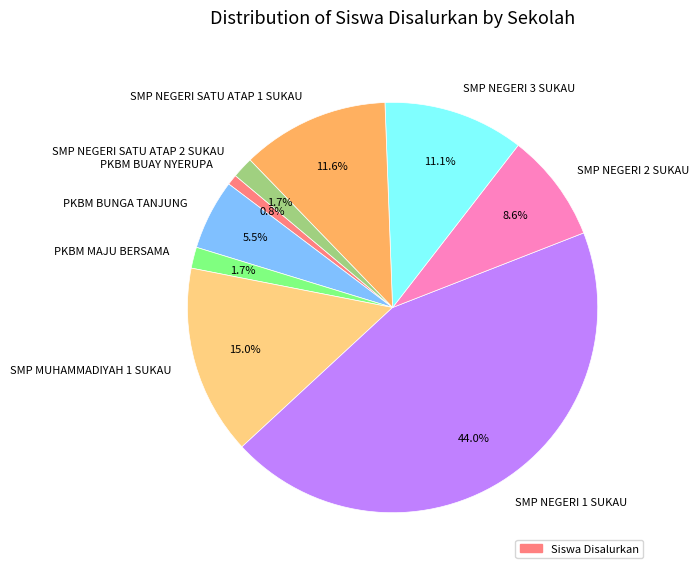

Approximately how many times larger is the value at PKBM BUAY NYERUPA compared to SMP NEGERI SATU ATAP 2 SUKAU?

0.5